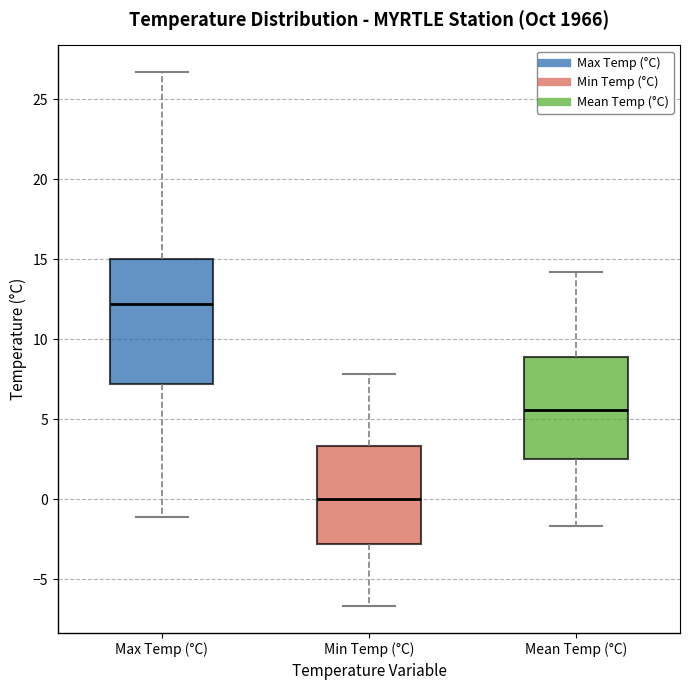

Where does the upper whisker of the box for Mean Temp (°C) end on the y-axis? The values are not printed on the chart, so give them approximately, as read against the axis.

14.0